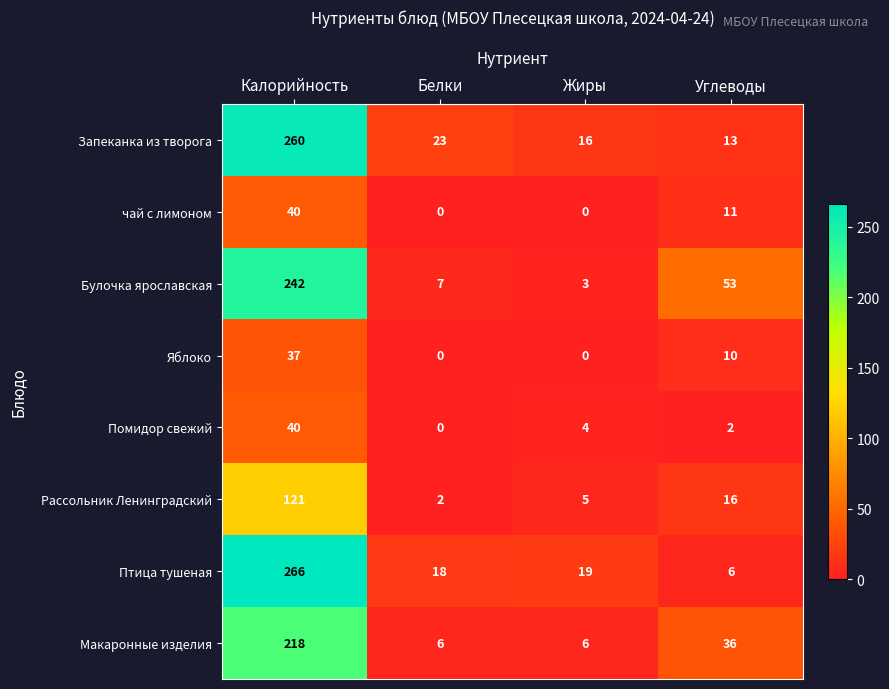

True or false: Запеканка из творога has a value of 13 at Углеводы.

True